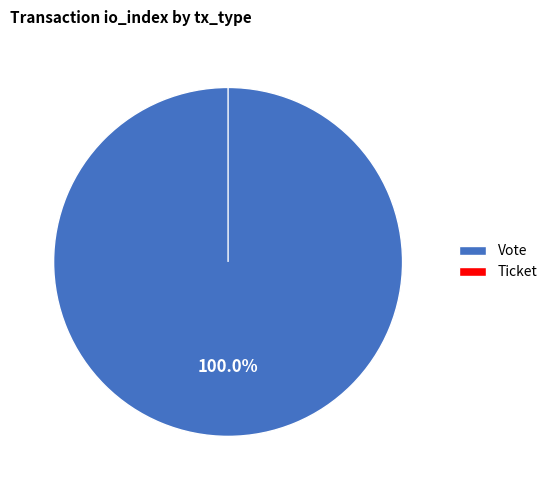

Which slice is the largest?

Vote